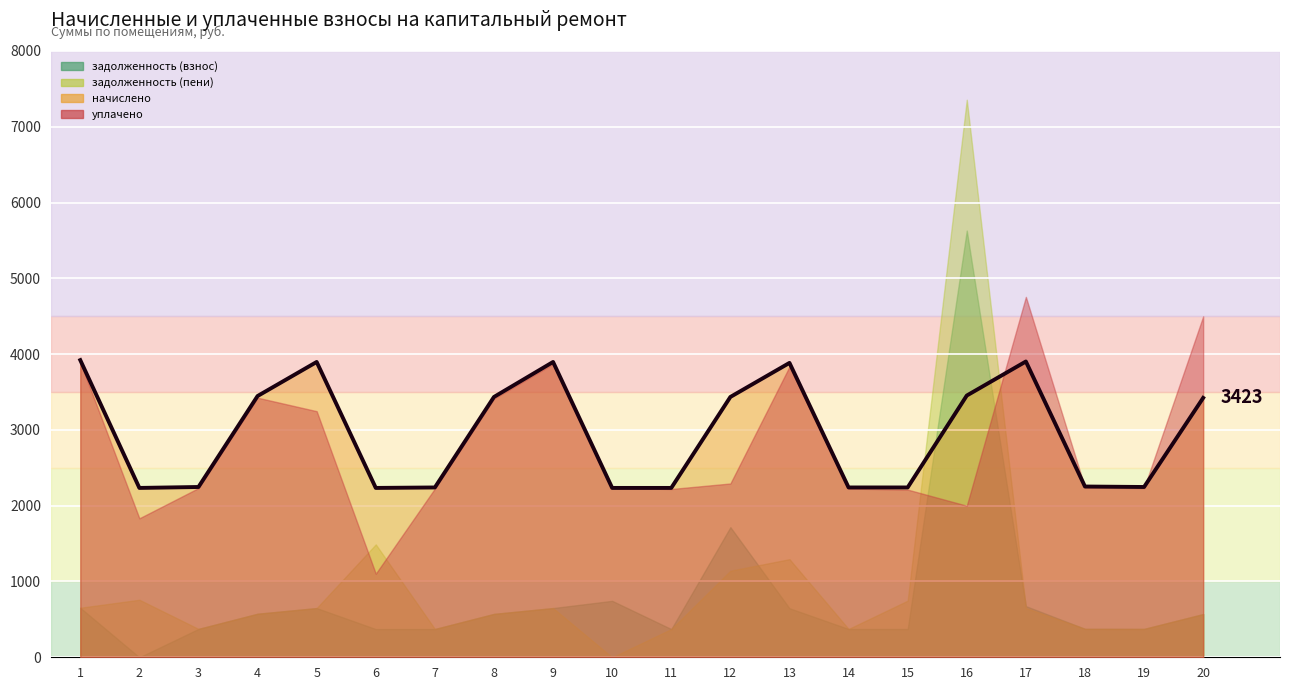

How many points are higher than both their immediate neighbors (excluding endpoints)?

4